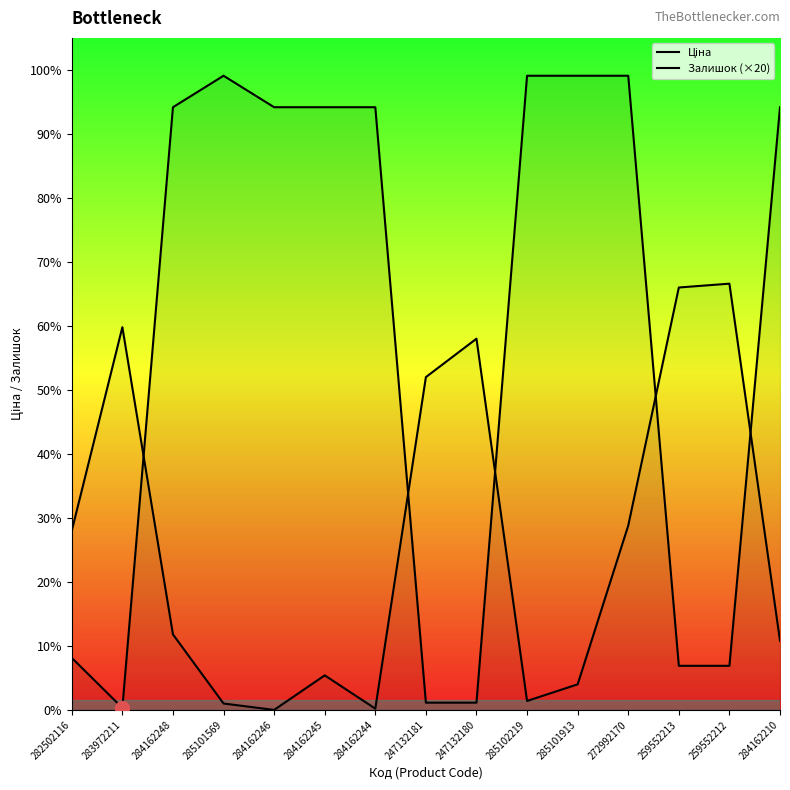

How many values in the Залишок (×20) series exceed 1180?

7